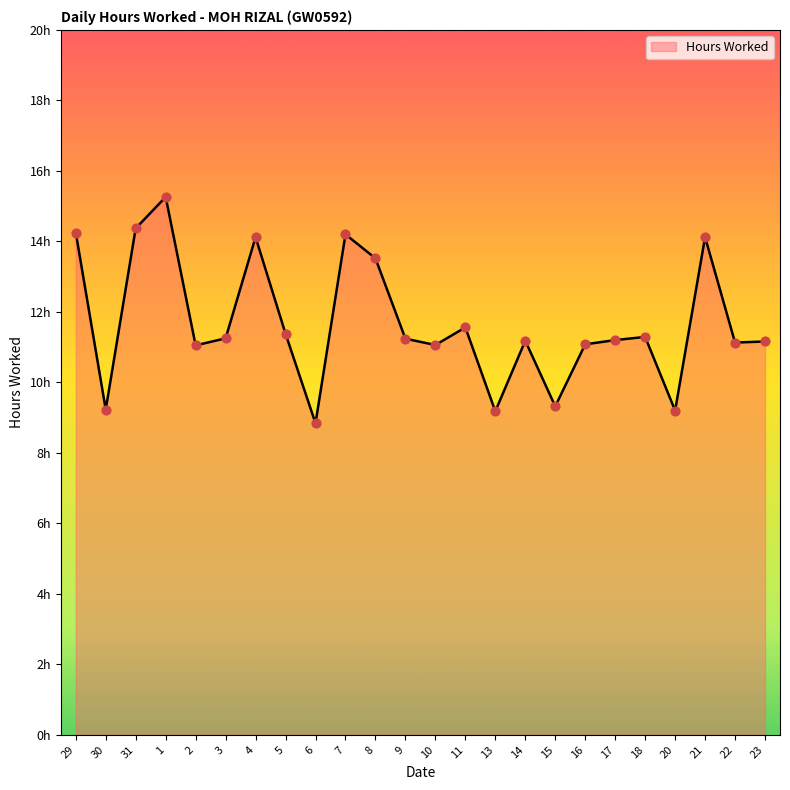

What is the change in value from 8 to 23?

-2.4